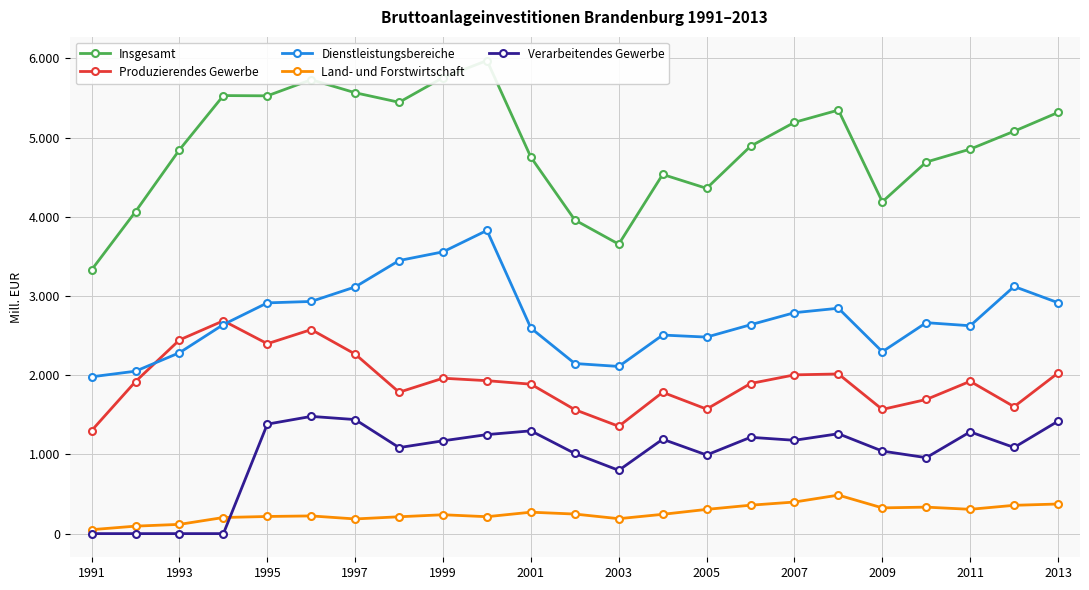

Is it true that Produzierendes Gewerbe equals 2343.7 at 21?

False